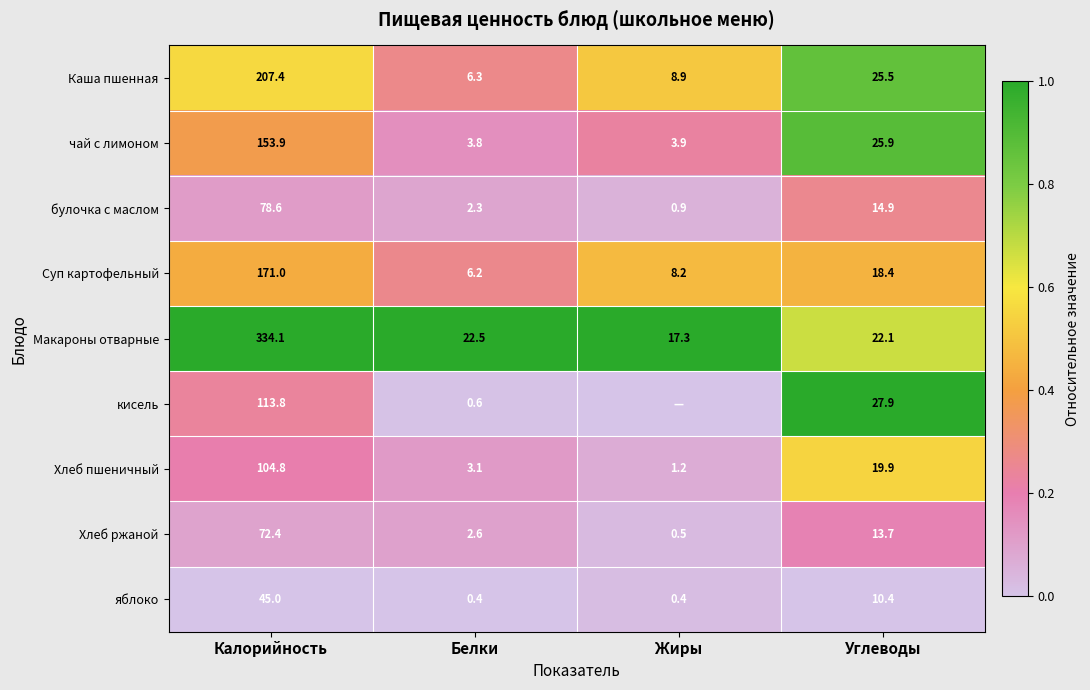

At how many categories does at least one series exceed 0?

4